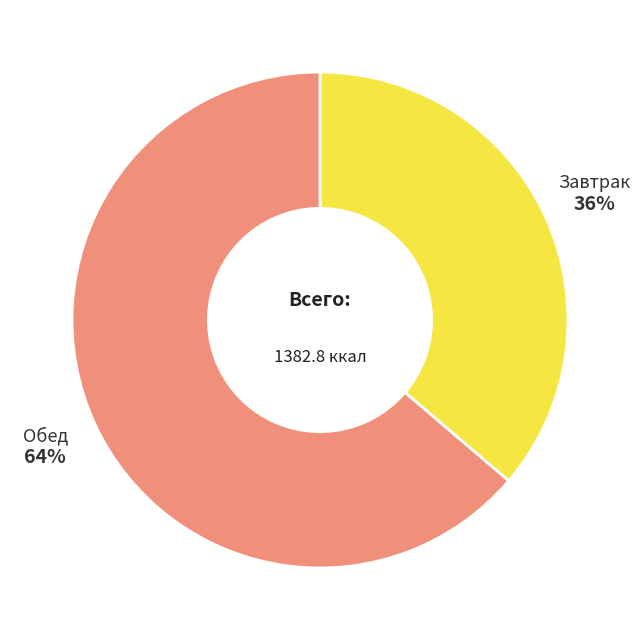

To the nearest percent, what is the difference between the largest and smallest slice percentages?

28%